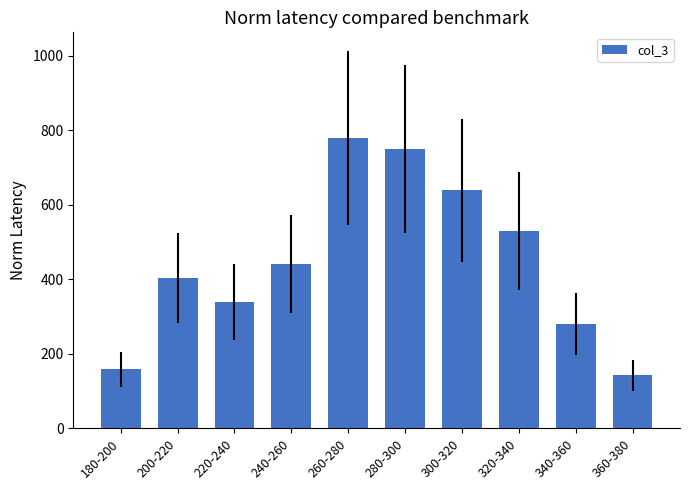

How many values are below 441?

5